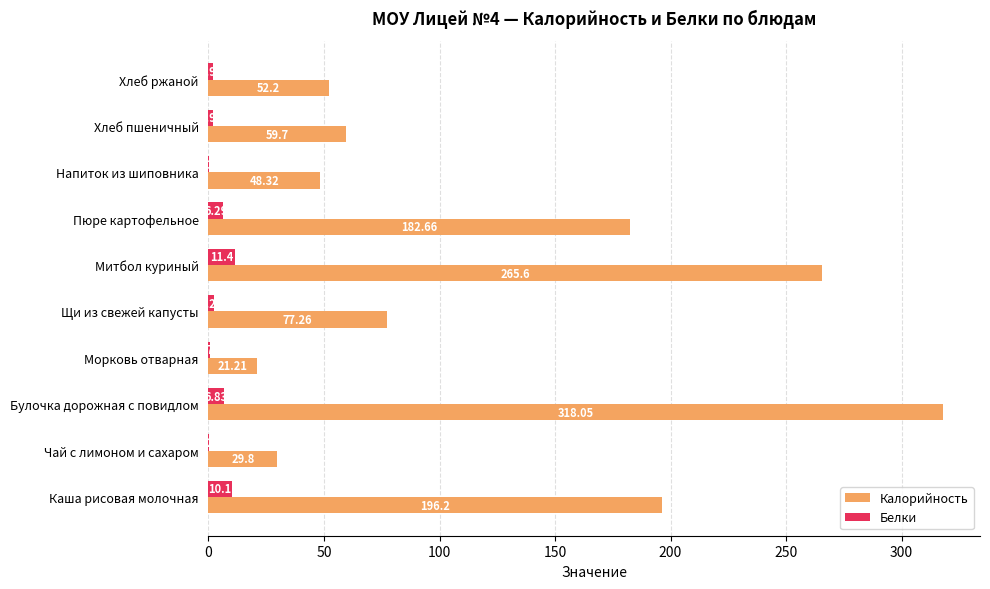

How many values in the Белки series exceed 2?

5